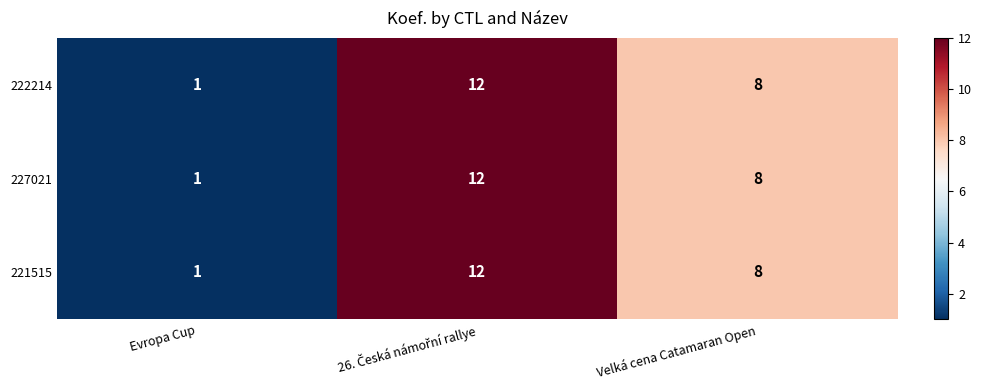

Count the 227021 values in the range 1 to 12.

3